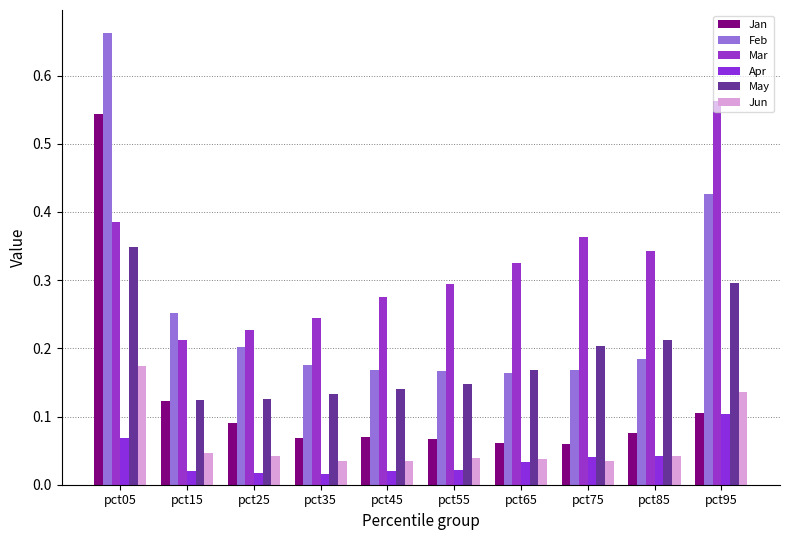

Does the chart contain any negative values?

No